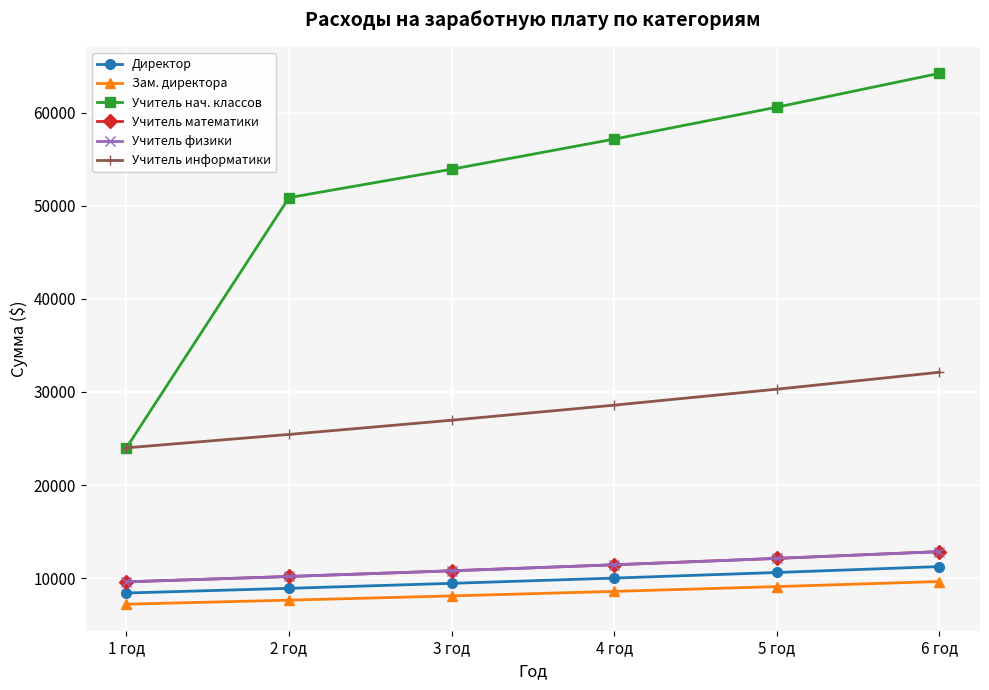

Is this an area chart (filled region under the line)?

No